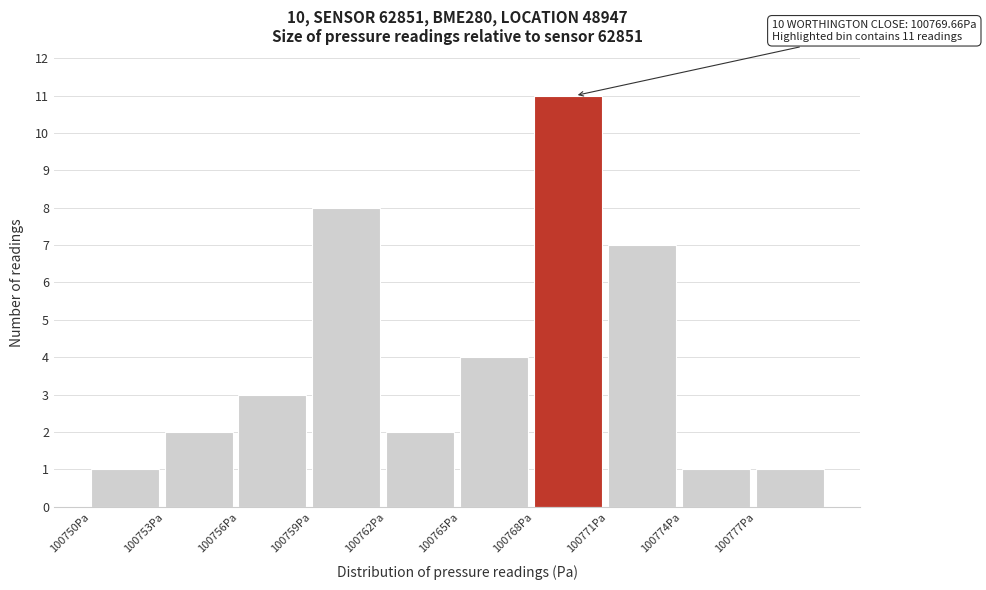

Over which range of the x-axis is the bar tallest?

100768 to 100771